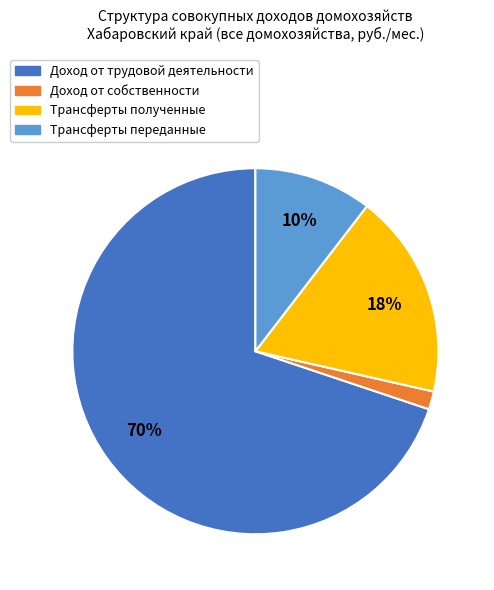

Is the sum of Трансферты переданные and Доход от трудовой деятельности greater than half?

Yes